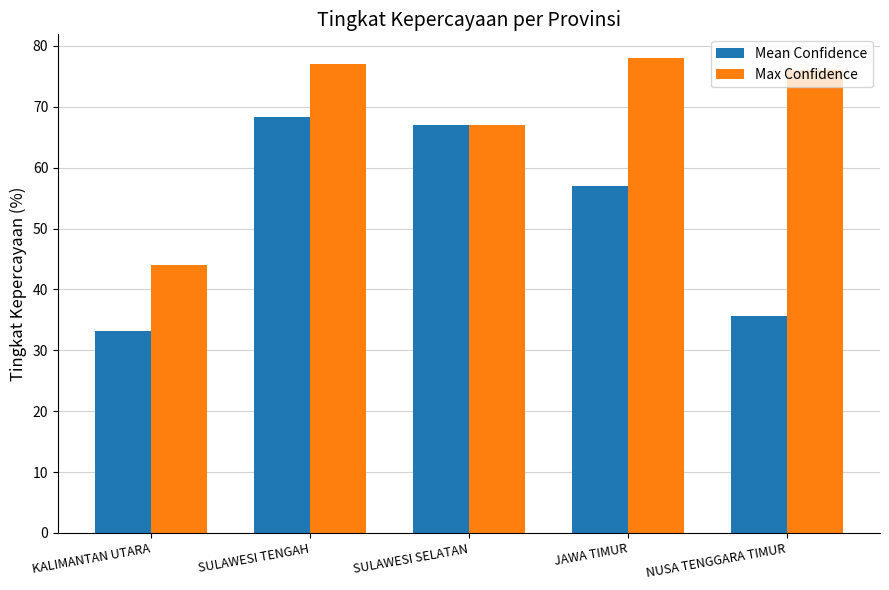

How many bars are there in each group?

2